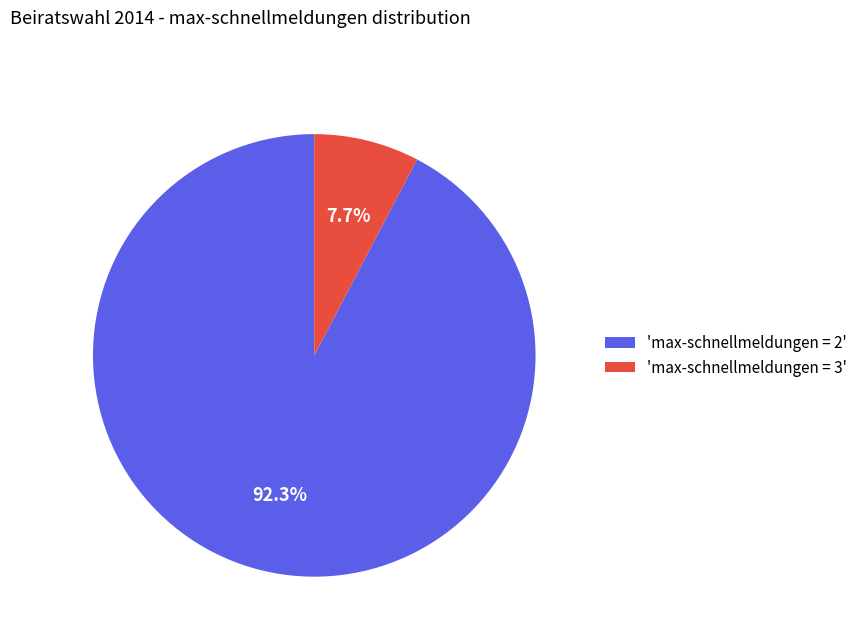

How many slices are in this pie chart?

2